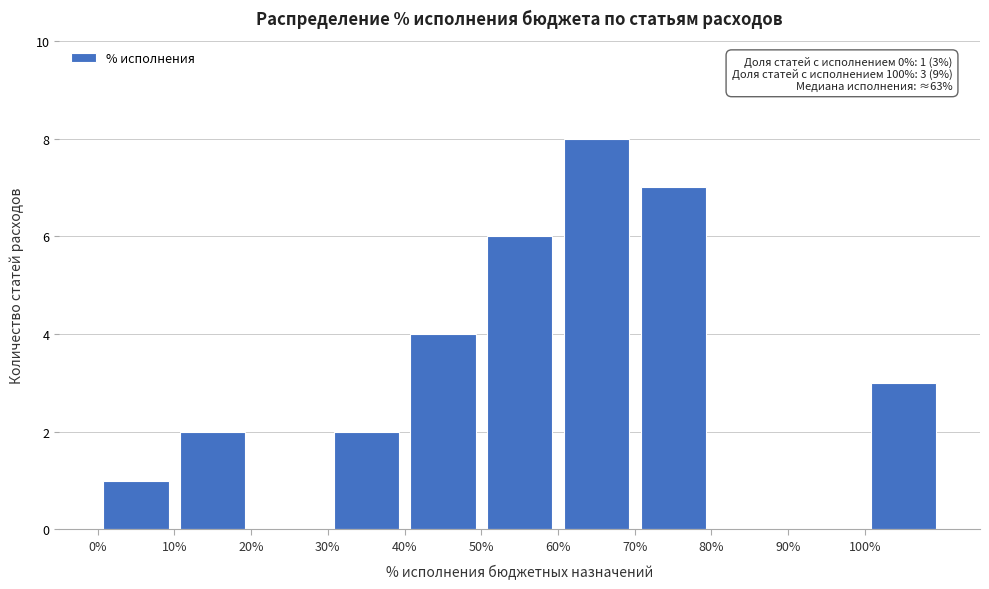

Which range on the x-axis has the tallest bar?

60 to 70